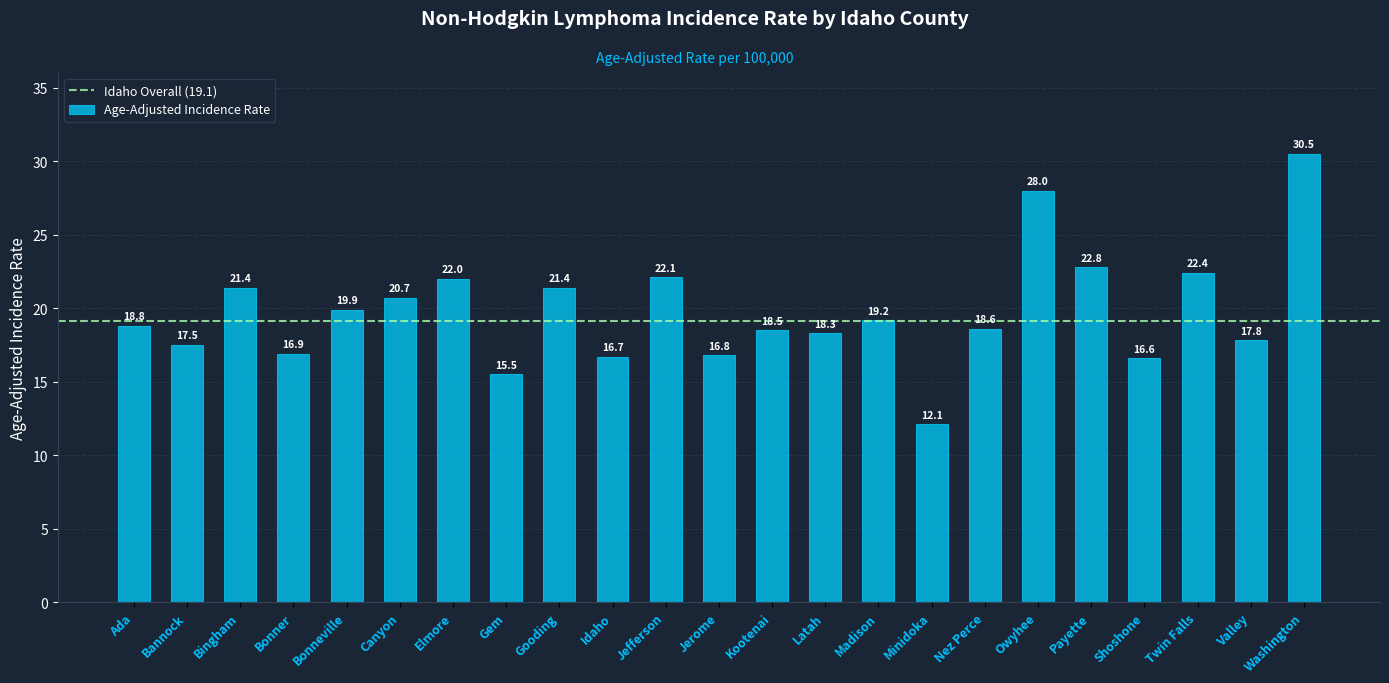

Is it true that the value at Washington is 30.5?

True